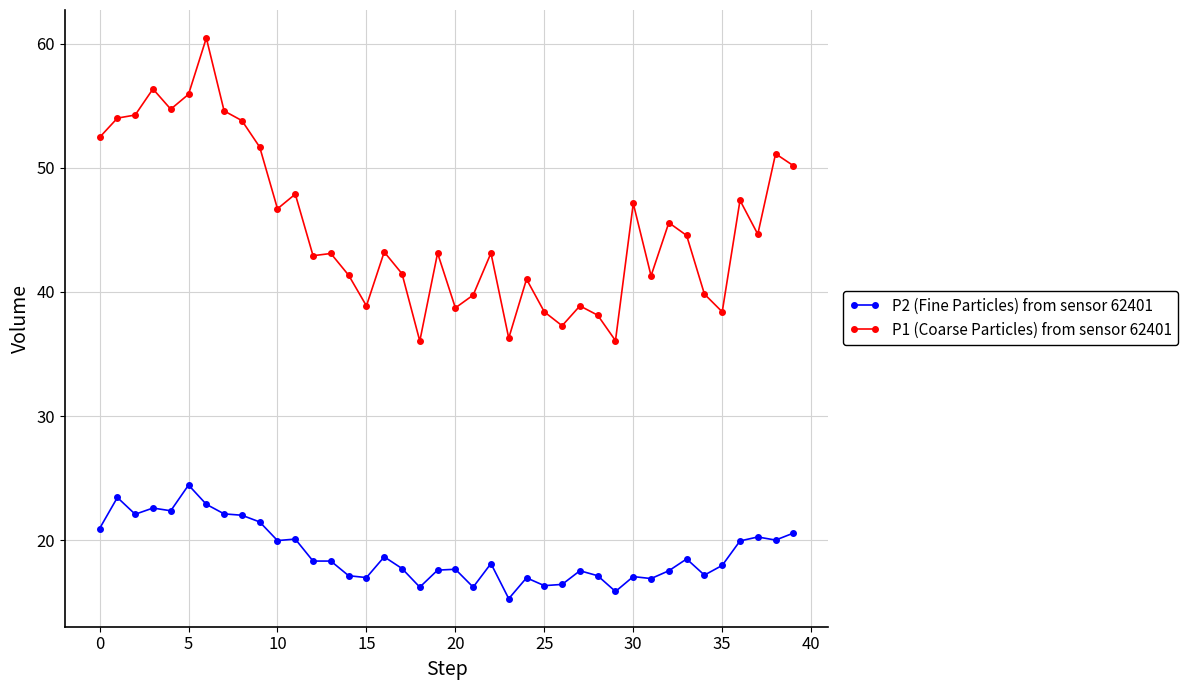

What is the value of the P2 (Fine Particles) from sensor 62401 point at the 33rd from the left?

17.6